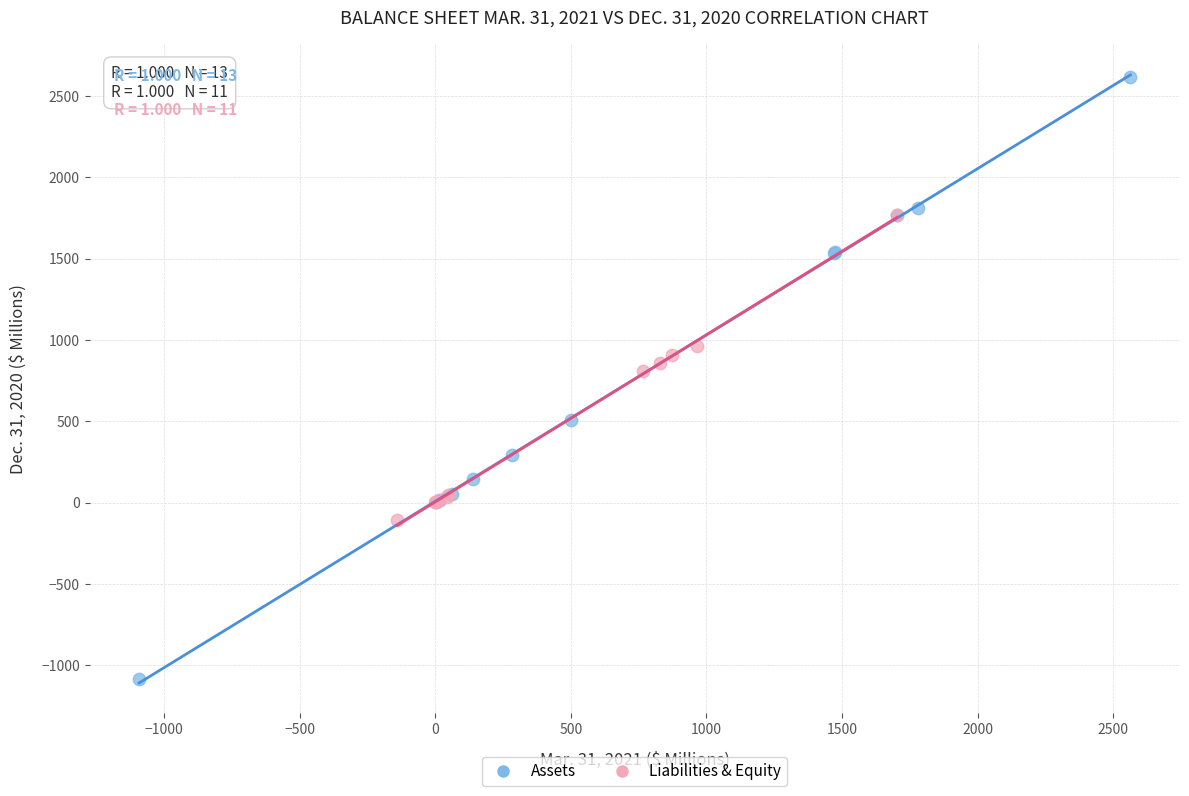

What are all the series names shown in the legend?

Assets, Liabilities & Equity